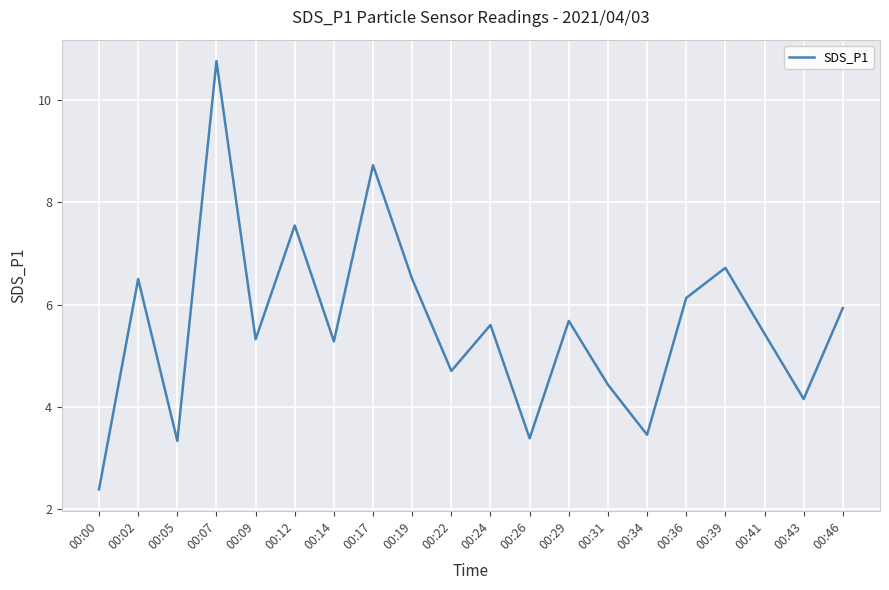

The chart shows a value of 4.7 at 00:22. True or false?

True